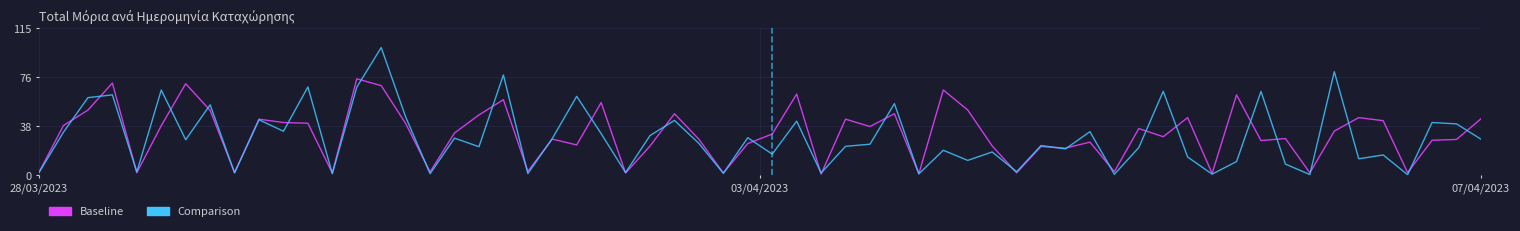

Rank the series by their maximum value, from lowest to highest.

Baseline, Comparison